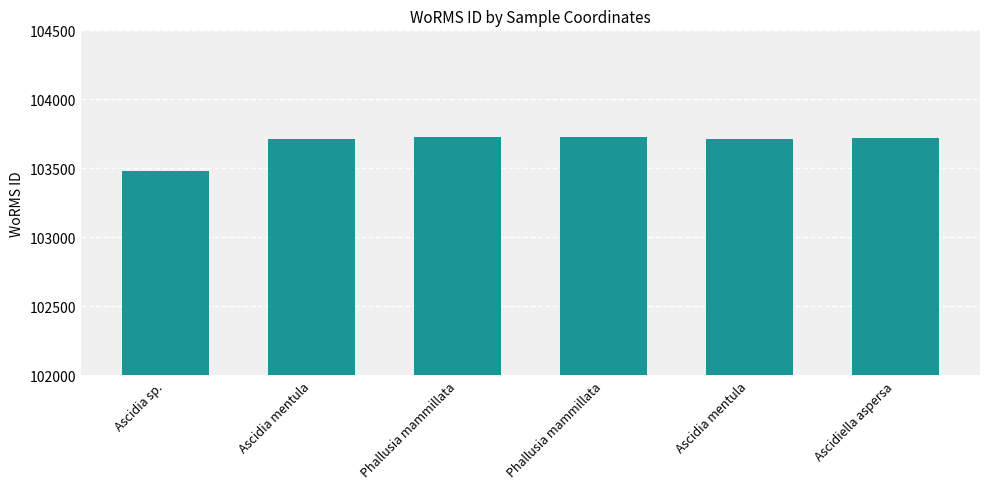

Count the number of categories in the chart.

6